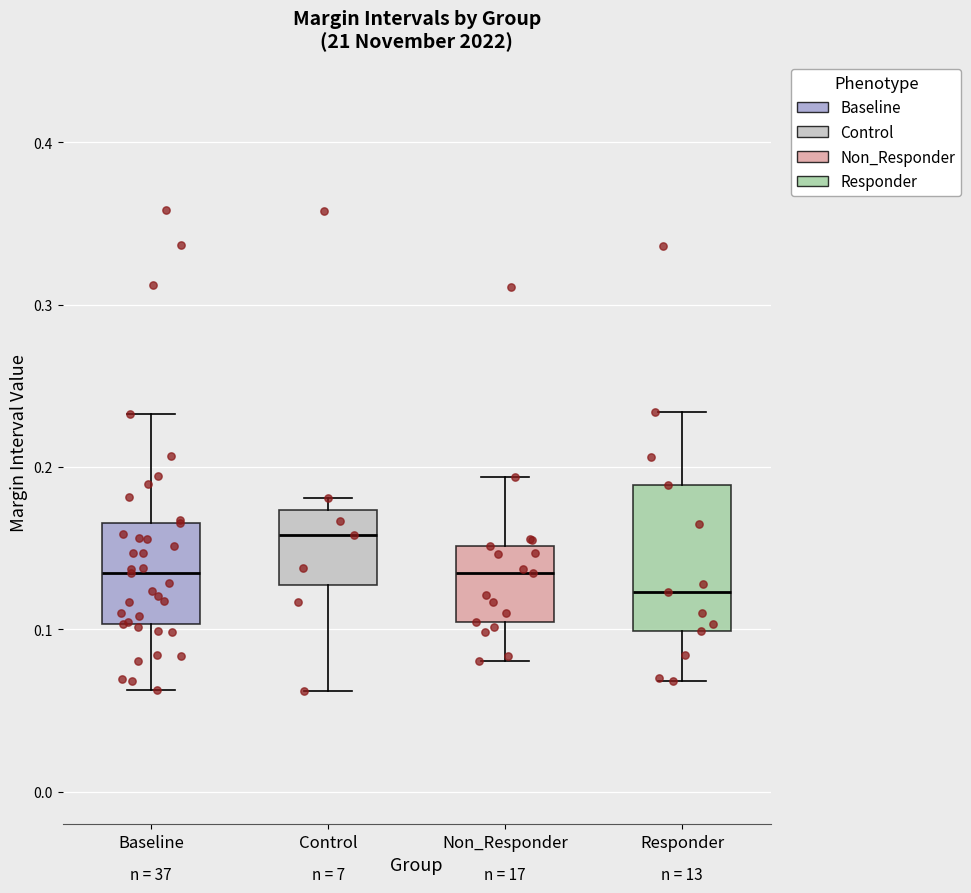

Reading left to right, read every box against the y-axis: the position of its median line, the range the box covers, and the ends of its whiskers. The values are not printed on the chart, so give them approximately, as read against the axis.

Baseline: median 0.13, box 0.10 to 0.17, whiskers 0.06 to 0.23
Control: median 0.16, box 0.13 to 0.17, whiskers 0.06 to 0.18
Non_Responder: median 0.13, box 0.10 to 0.15, whiskers 0.08 to 0.19
Responder: median 0.12, box 0.10 to 0.19, whiskers 0.07 to 0.23